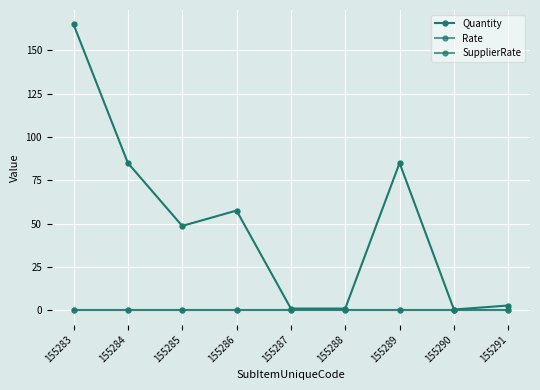

At how many categories does at least one series exceed 104?

1